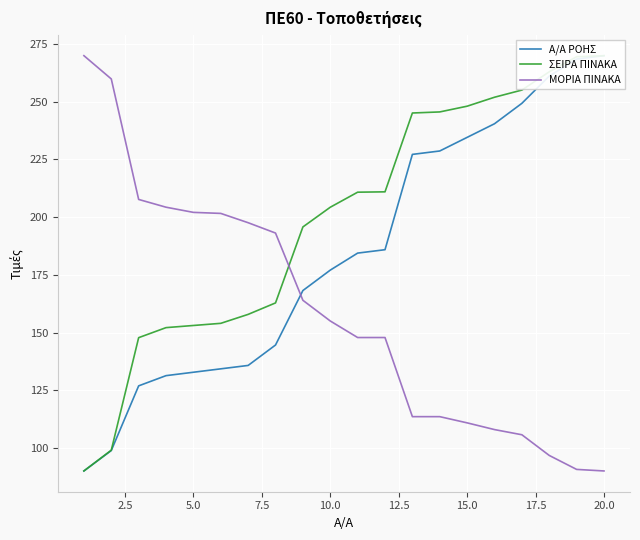

Which series has the largest range (max minus min)?

A/A ΡΟΗΣ